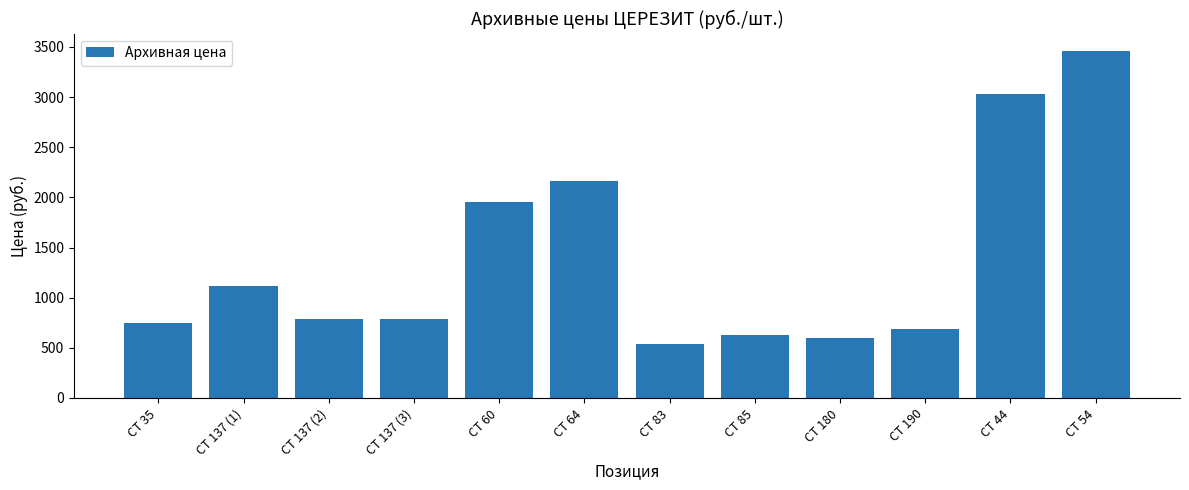

Reading left to right, list all the values displayed in this chart.

745	1115	785	785	1950	2160	540	630	595	690	3035	3460